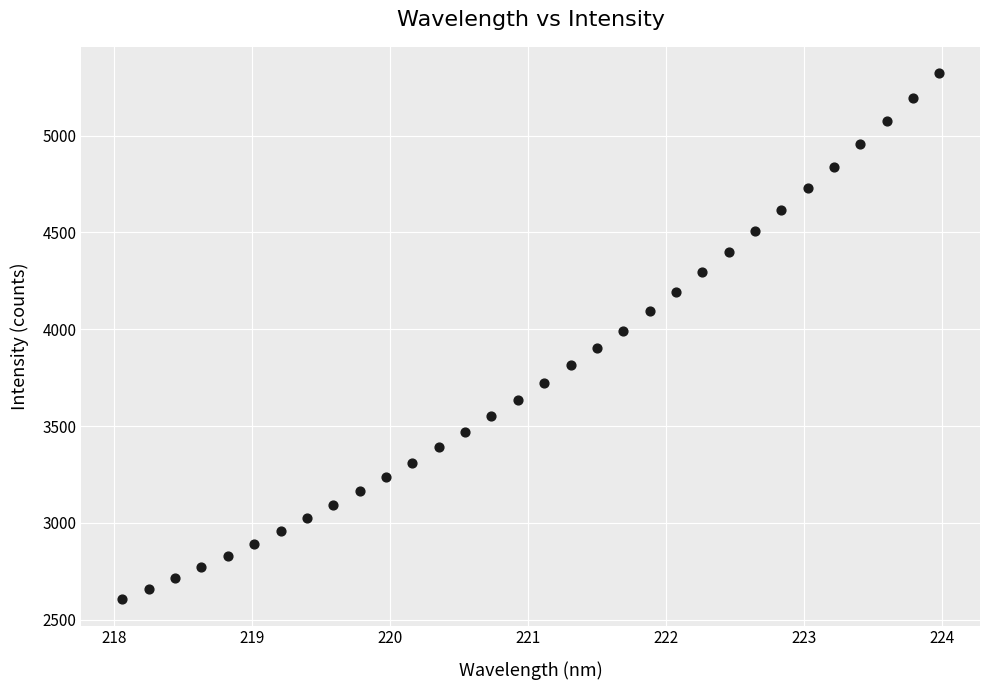

What is the range of X values (max minus min)?

5.9